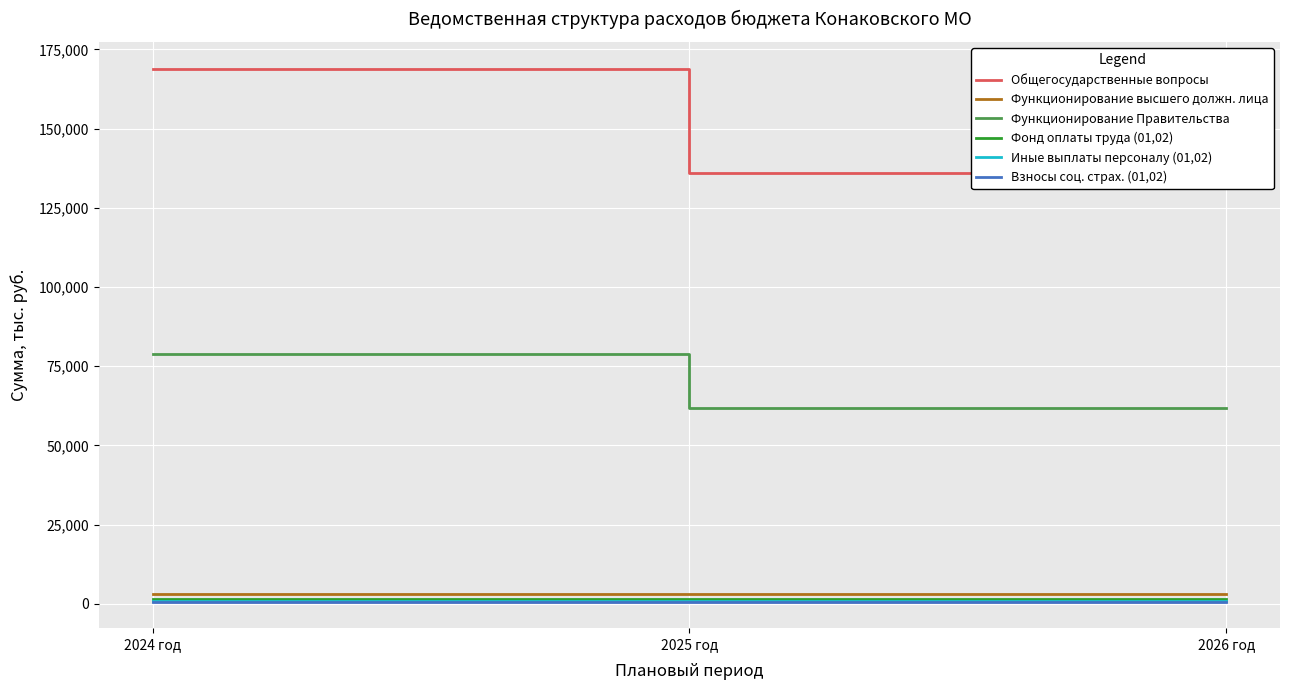

Which series has the largest total across all categories?

Общегосударственные вопросы